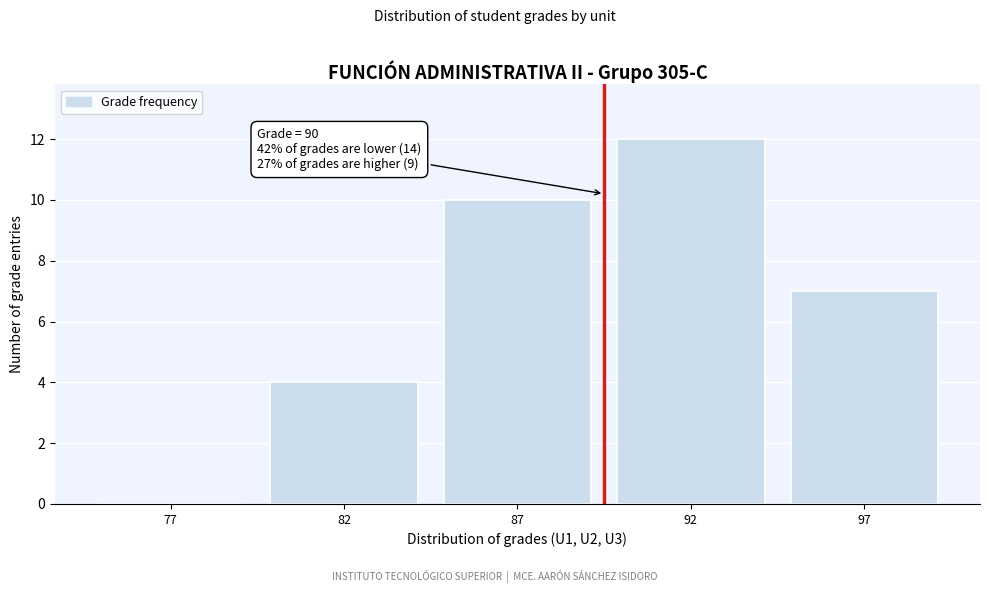

Reading right to left, transcribe all the data shown in this chart.

97=7	92=12	87=10	82=4	77=0